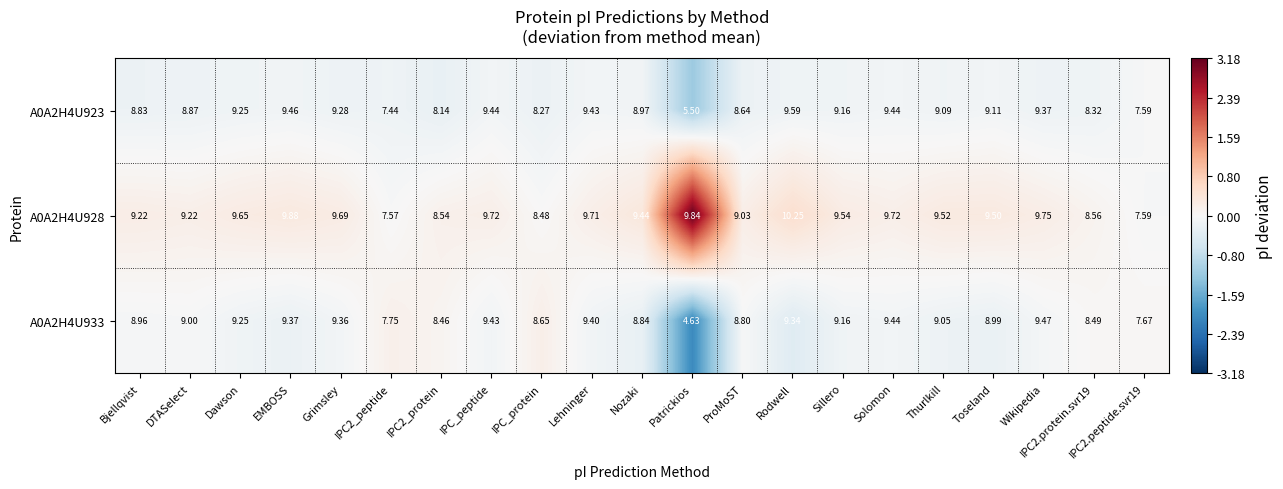

Which category has the lowest value across all series?

Patrickios